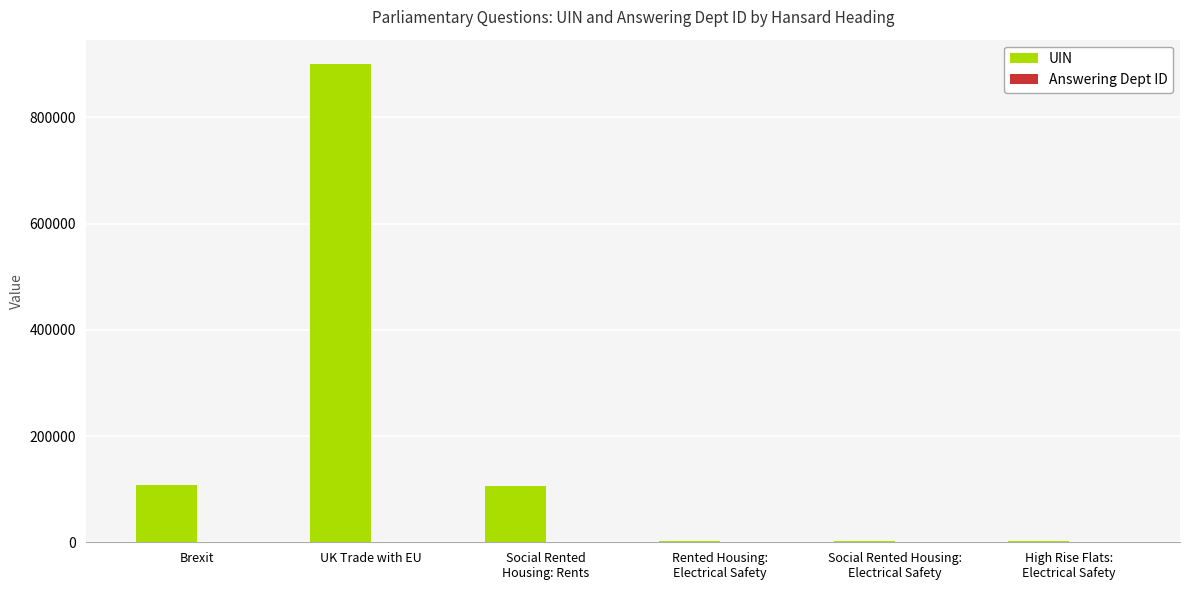

At which category is the sum across all series the highest?

UK Trade with EU